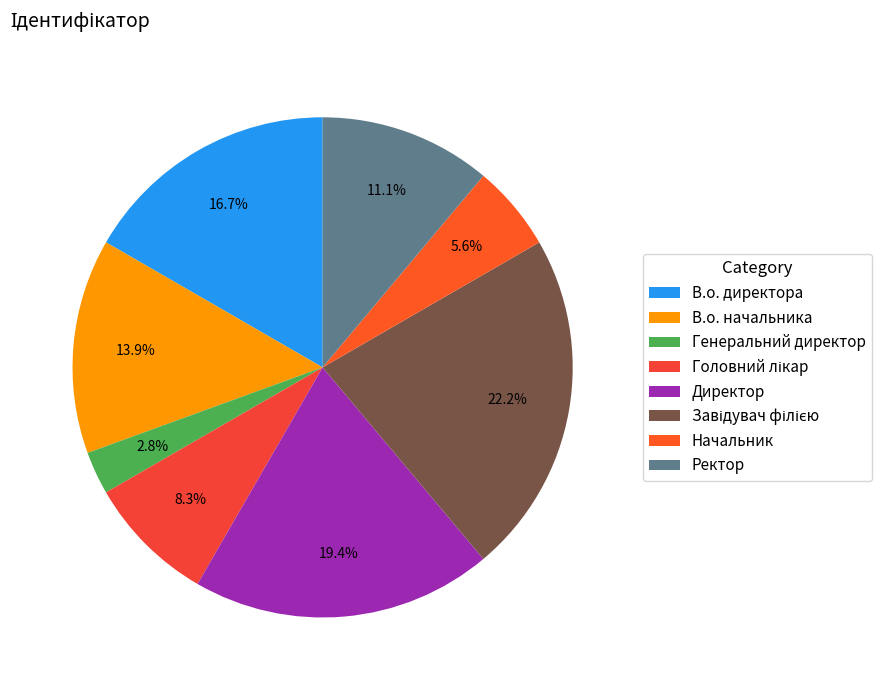

Between Генеральний директор and В.о. директора, which is larger?

В.о. директора